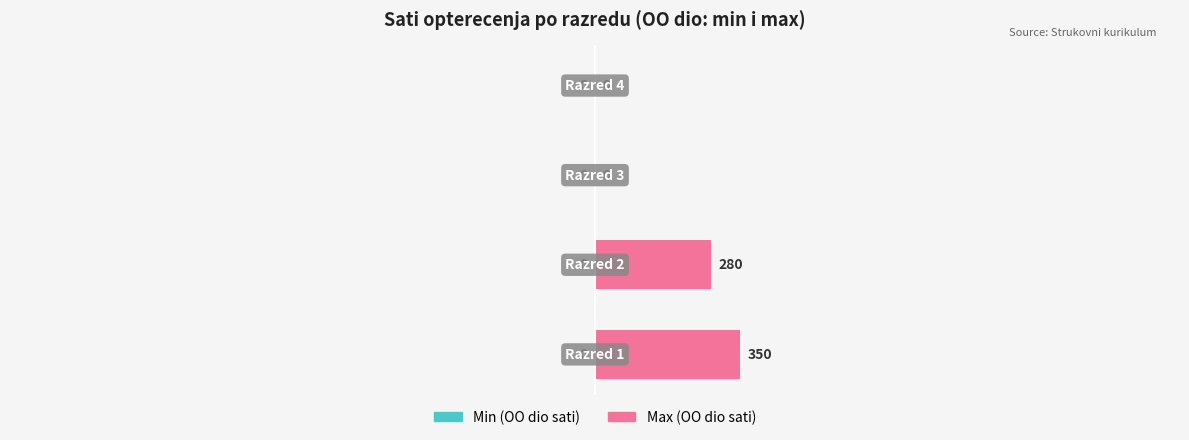

What is the greatest value displayed?

28.6